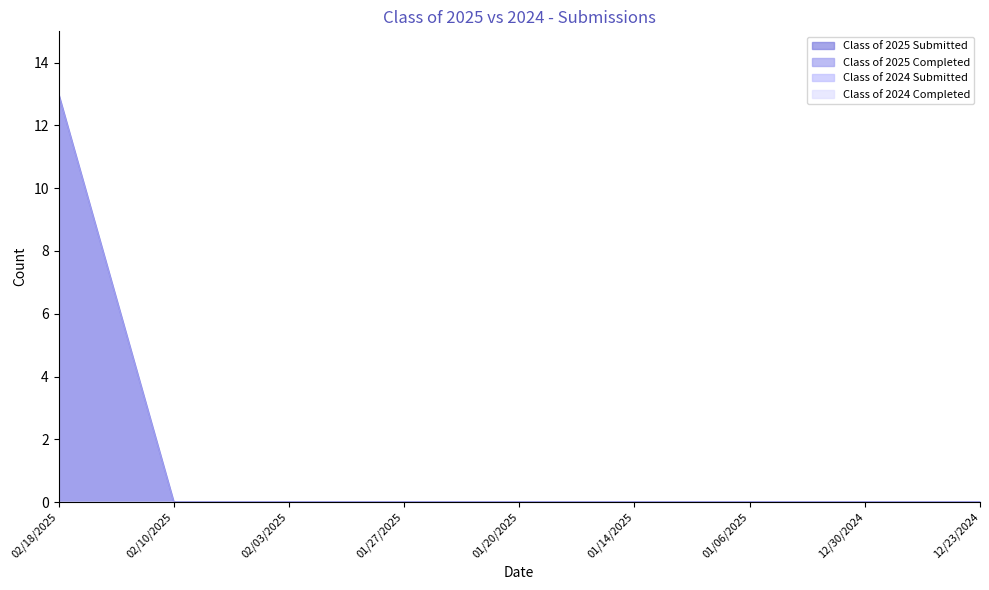

Count the number of categories in the chart.

9